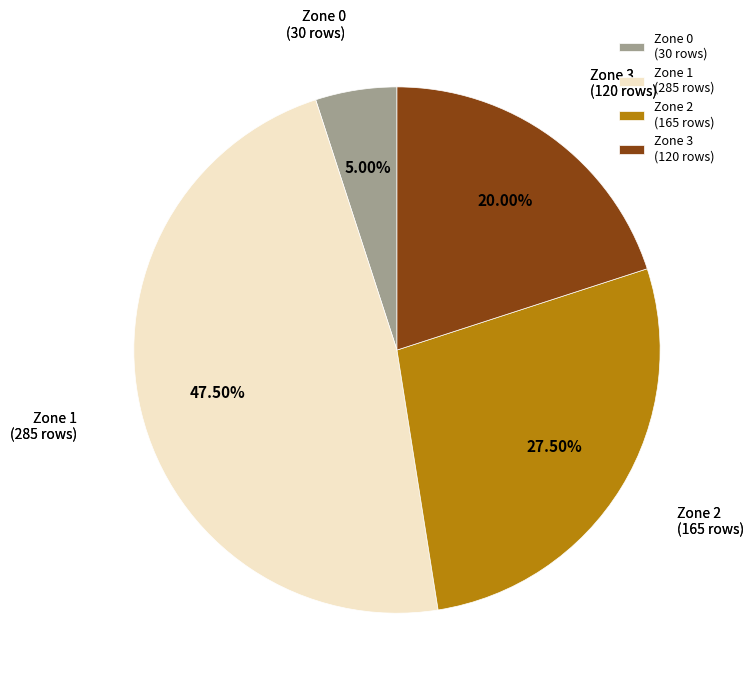

Does any single category account for the majority?

No